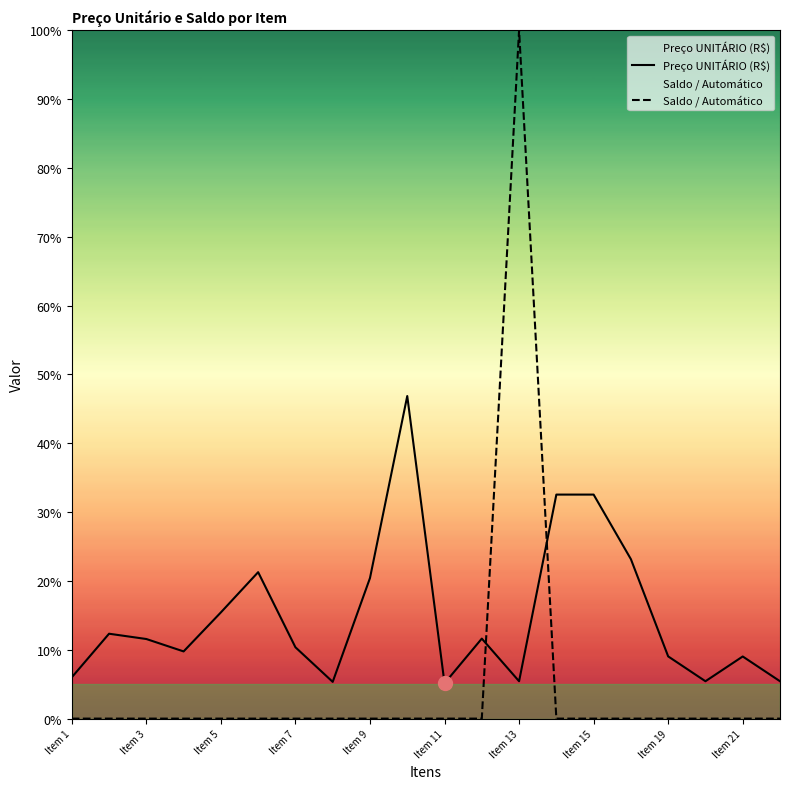

How many values in the Preço UNITÁRIO (R$) series are below 11?

10